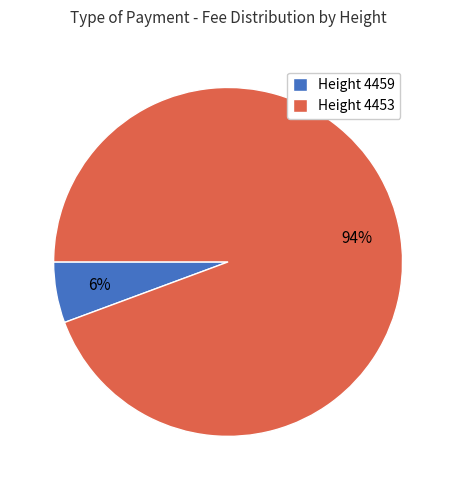

Do Height 4453 and Height 4459 together represent more than half of the pie?

Yes